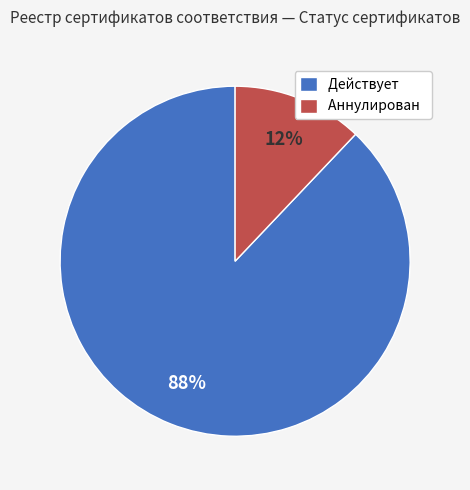

Rank the categories by value from lowest to highest.

Аннулирован, Действует